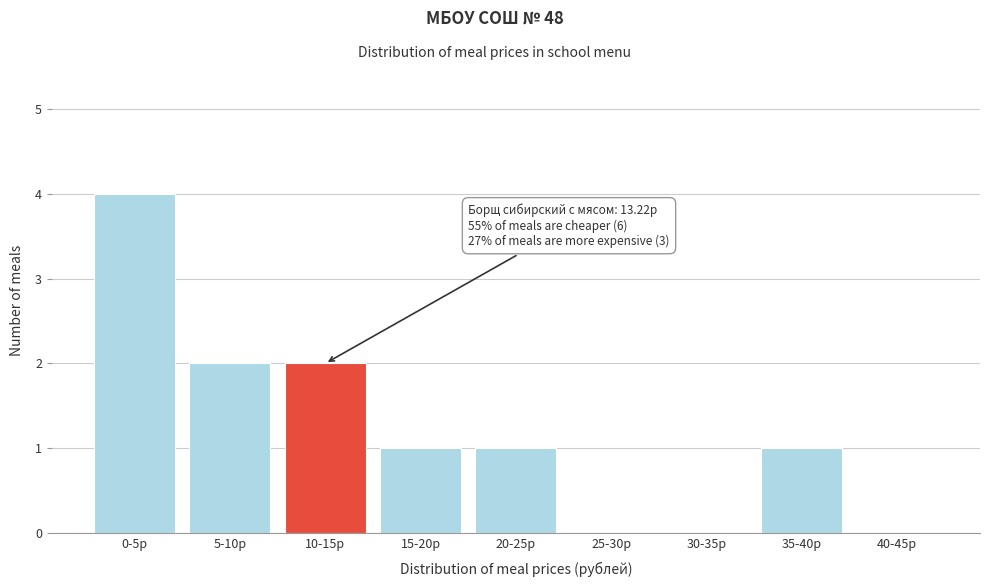

Reading left to right, list all the values displayed in this chart.

0-5р=4	5-10р=2	10-15р=2	15-20р=1	20-25р=1	25-30р=0	30-35р=0	35-40р=1	40-45р=0